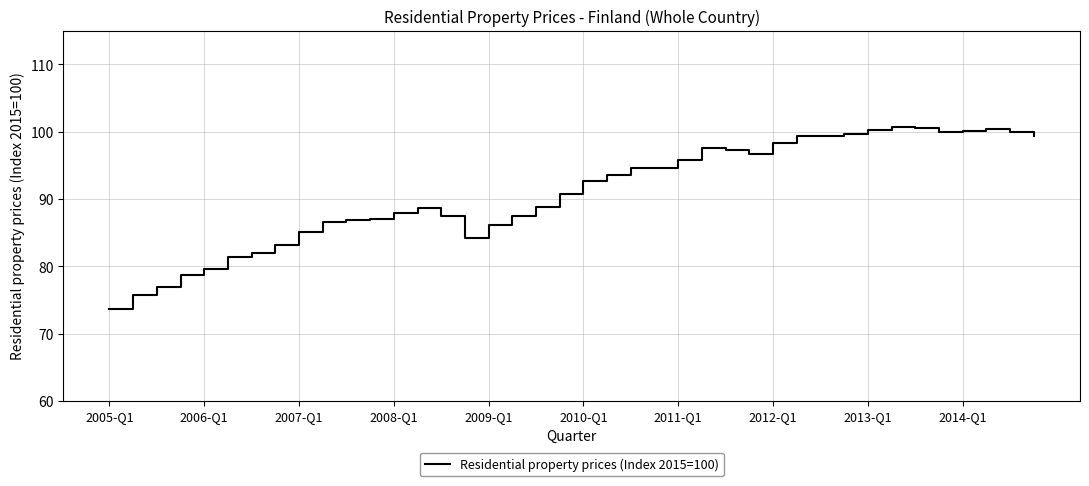

What is the difference between the maximum and minimum values?

27.1